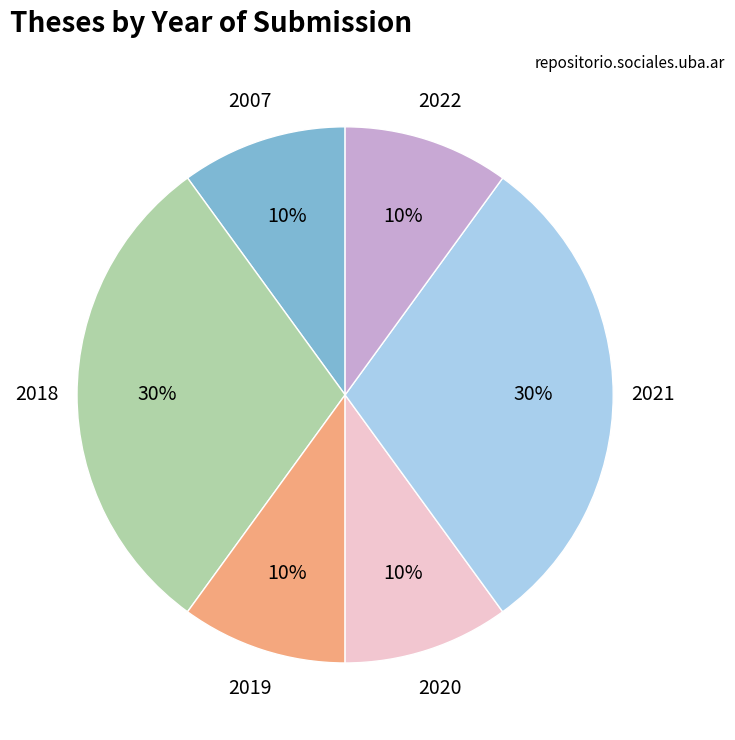

Is there any slice that represents more than half of the pie?

No